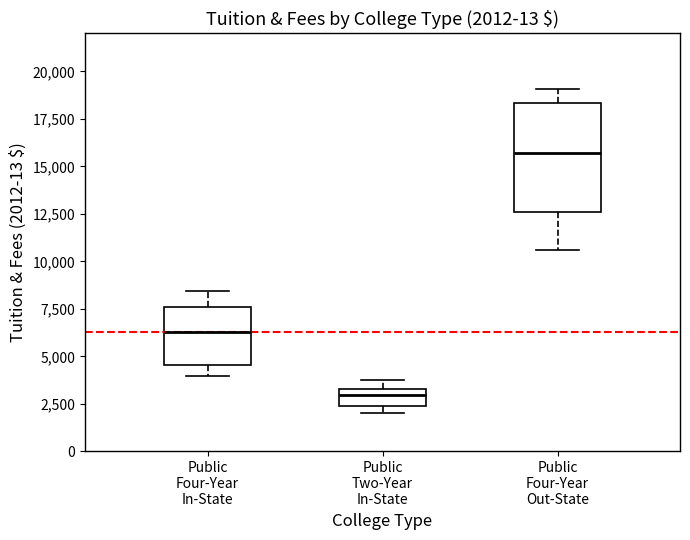

Which box is the tallest, from its lower edge to its upper edge?

Public Four-Year Out-State